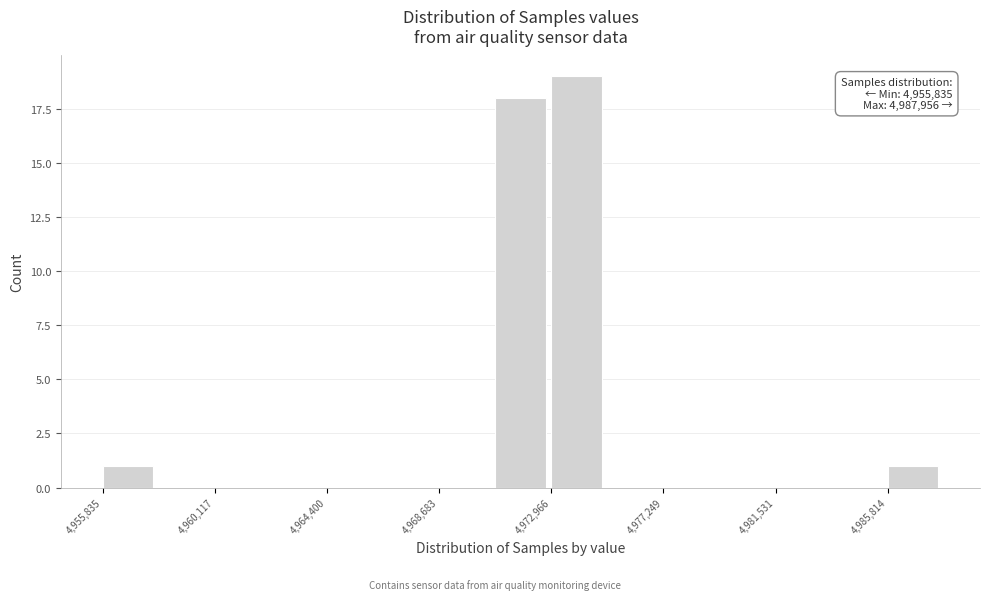

Over which range of the x-axis is the bar tallest?

4973000 to 4975000